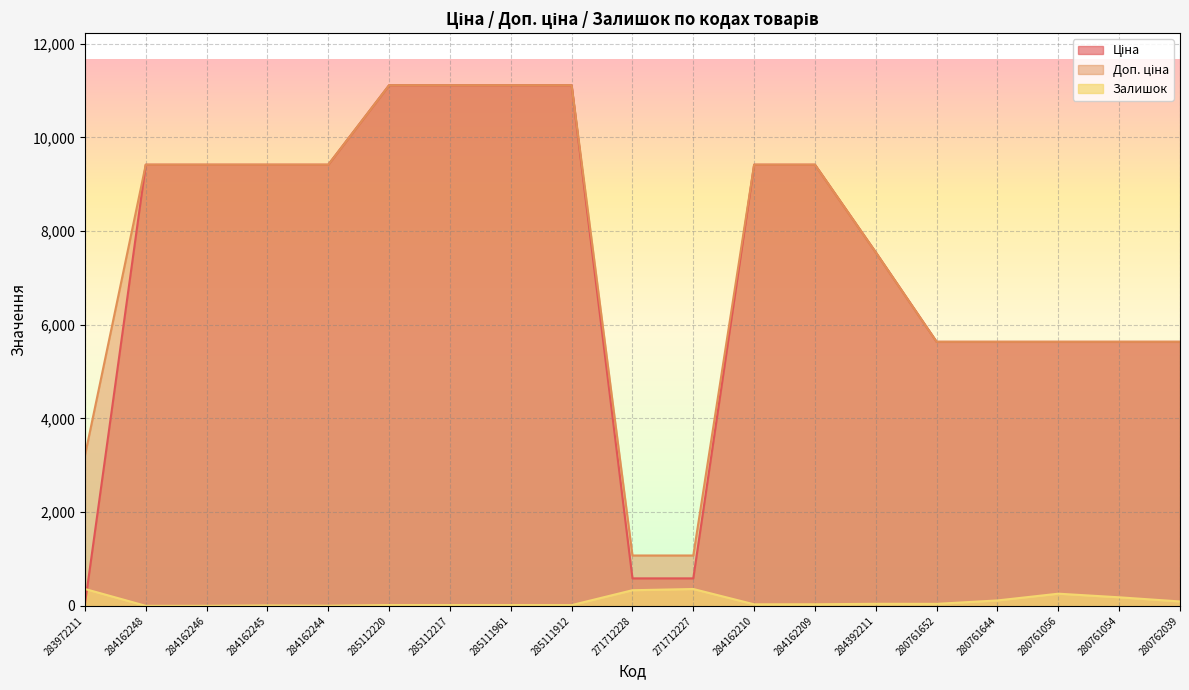

What is the average value of the Доп. ціна series?

7475.5